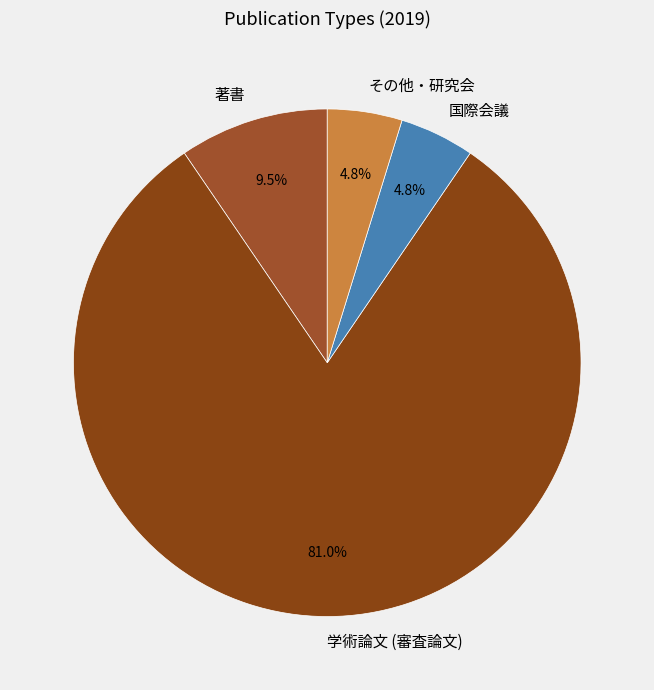

What is the ratio of the value at 国際会議 to the value at その他・研究会?

1.0